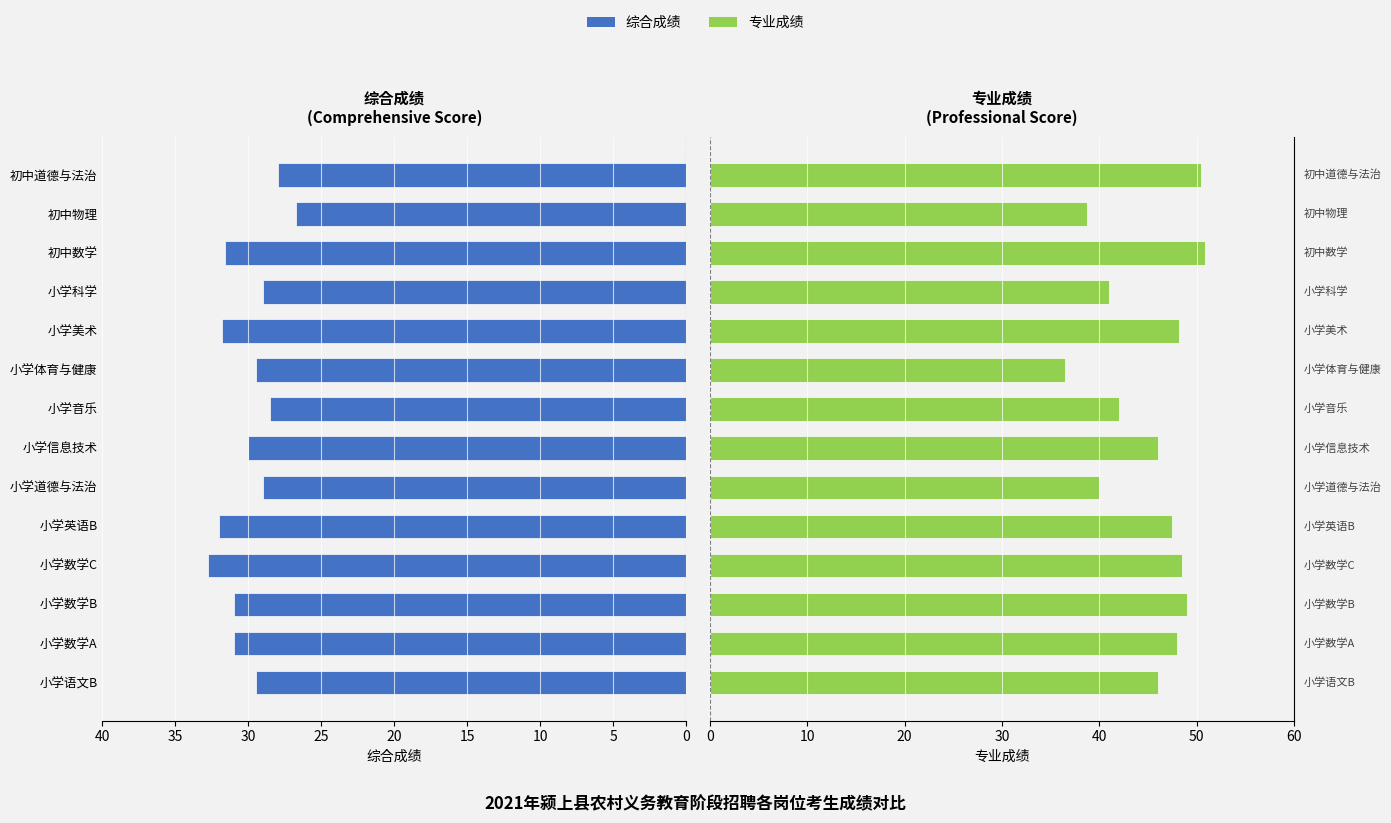

Is it true that 专业成绩 equals 17.1 at 初中数学?

False